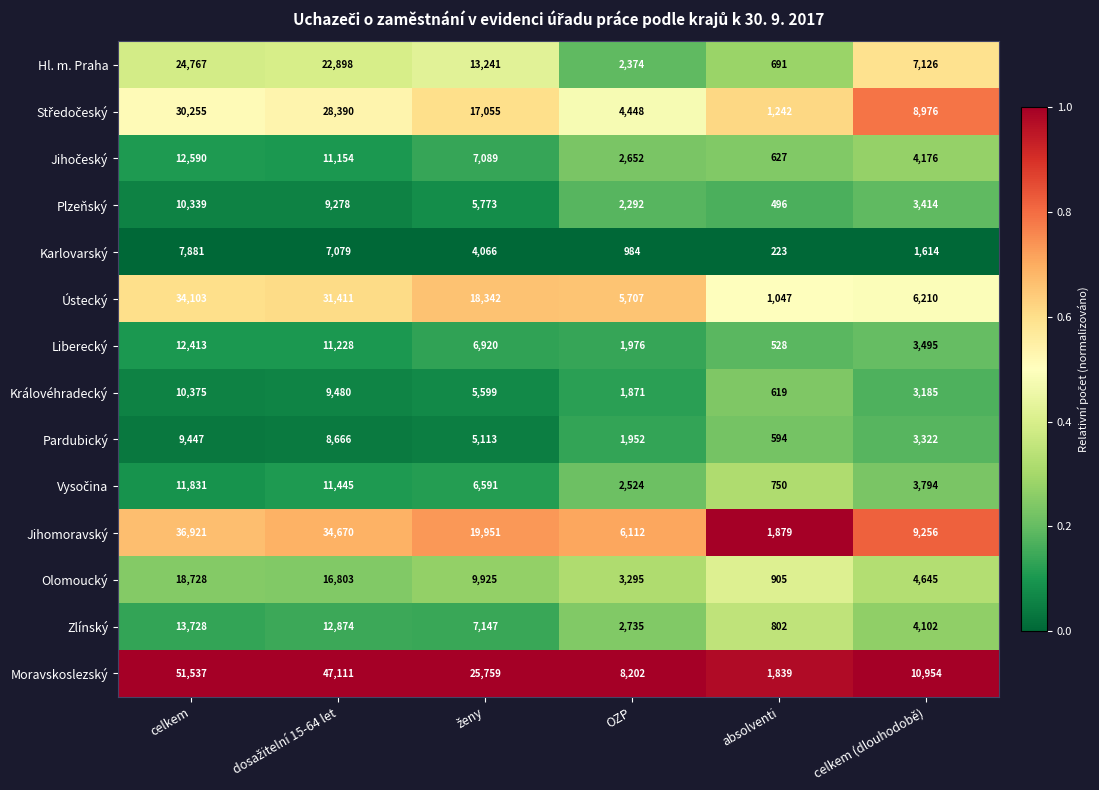

What is the average value of the Liberecký series?

6093